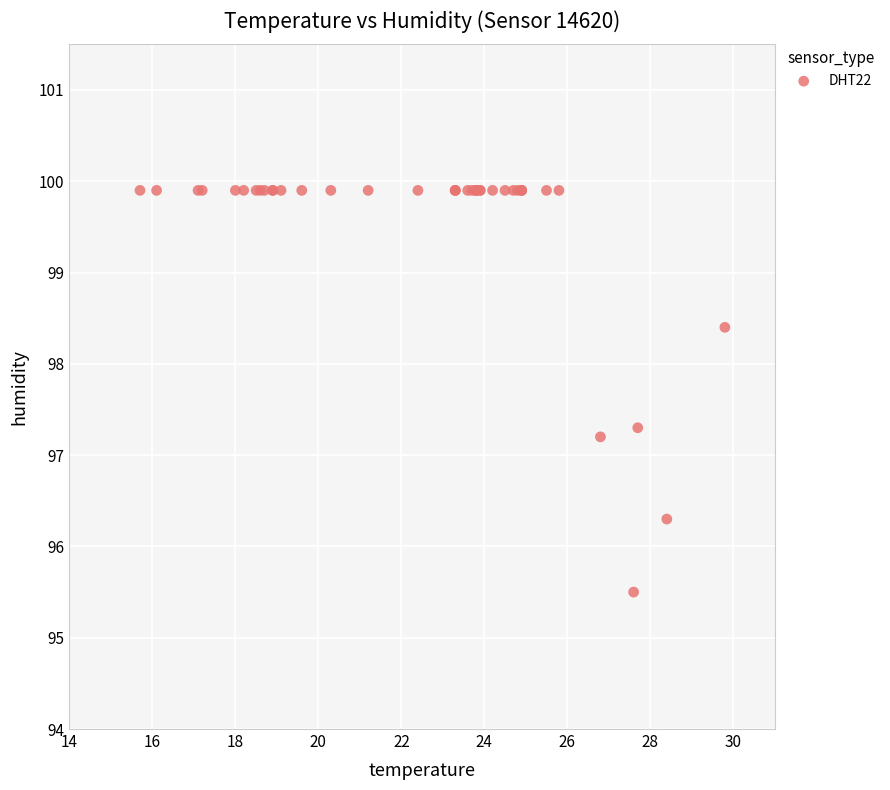

What Y value in the scatter plot is closest to 97?

97.2